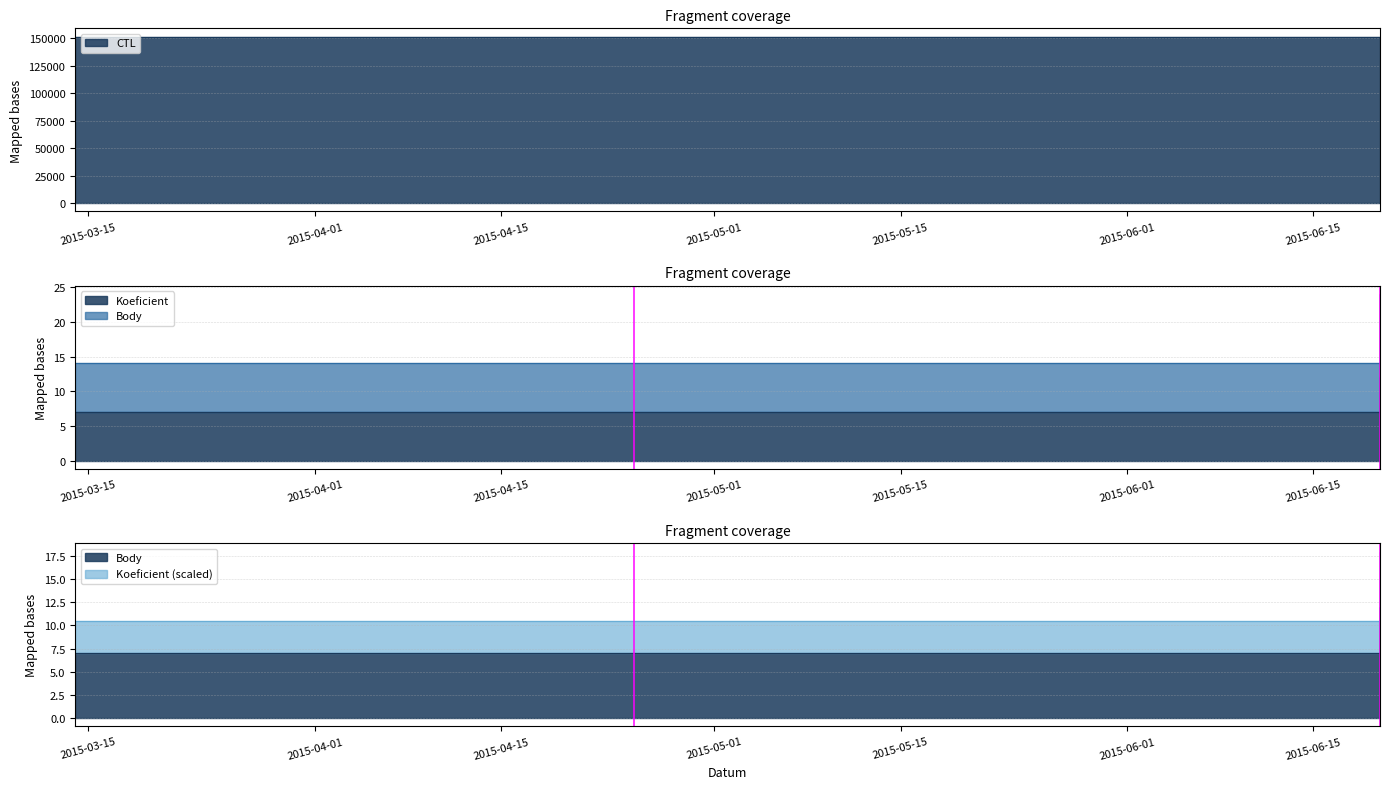

What is the spread (max minus min) of values at 2015-06-20?

151309.0